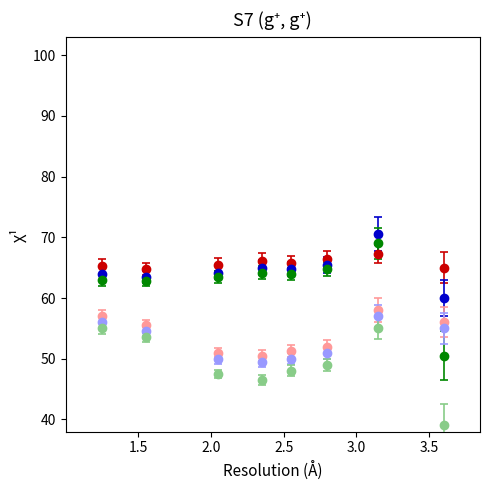

What is the minimum value shown in the chart?

39.0